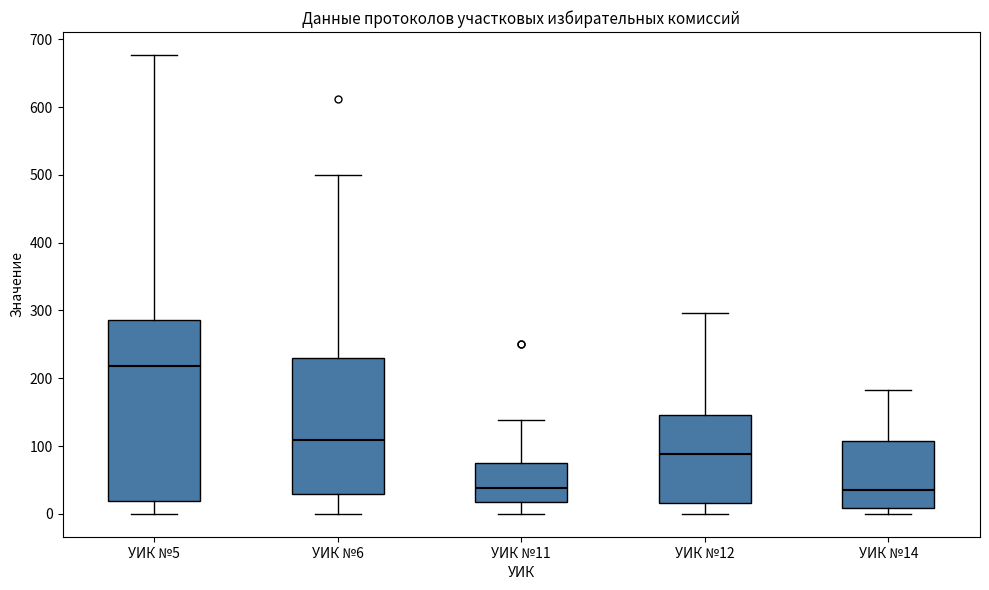

Where does the lower whisker of the box for УИК №11 end on the y-axis? The values are not printed on the chart, so give them approximately, as read against the axis.

0